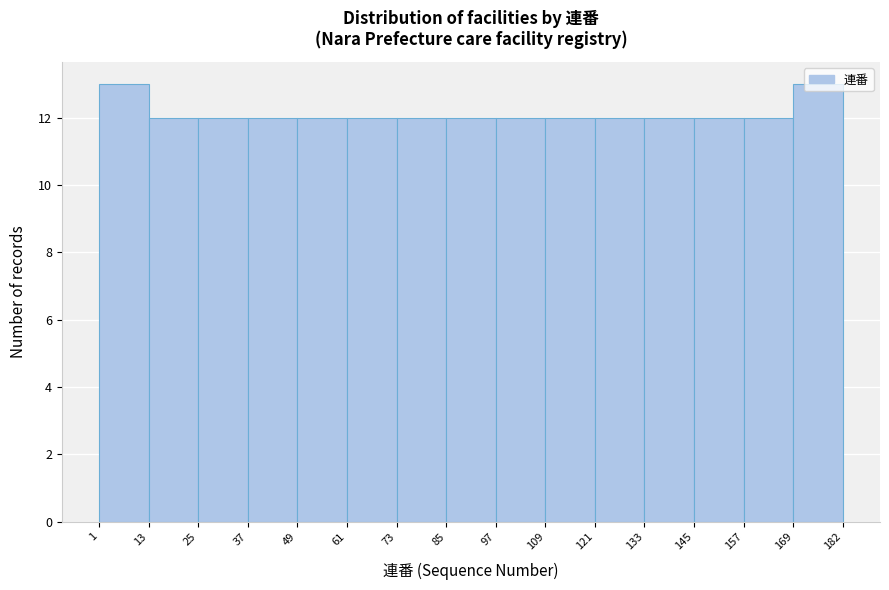

How tall is the bar that spans 49 to 61 on the x-axis? The values are not printed on the chart, so give them approximately, as read against the axis.

12